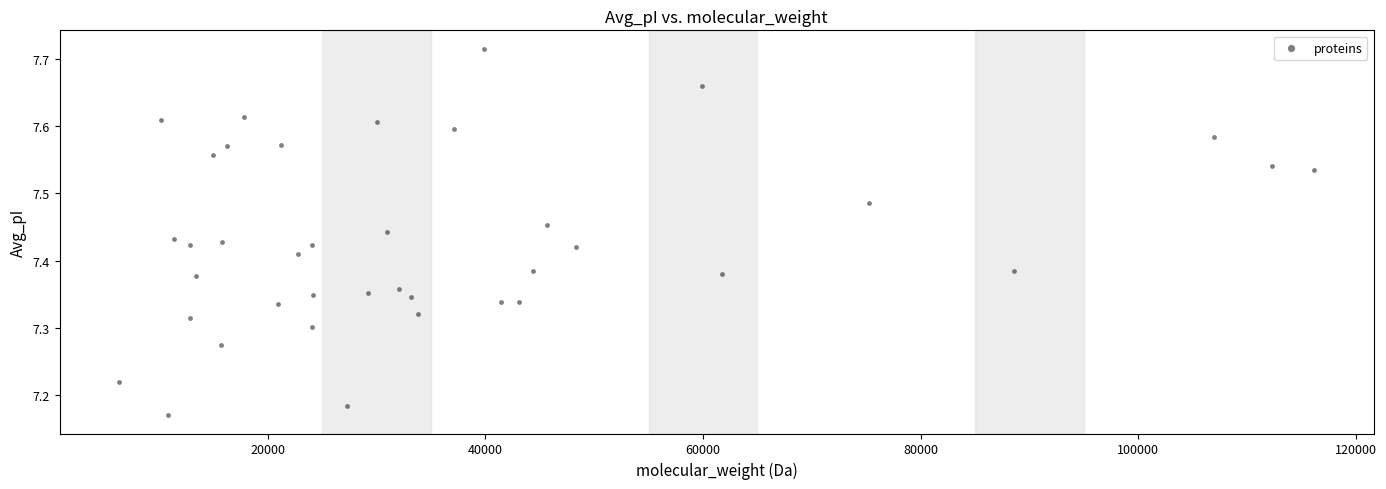

What is the range of Y values (max minus min)?

0.5